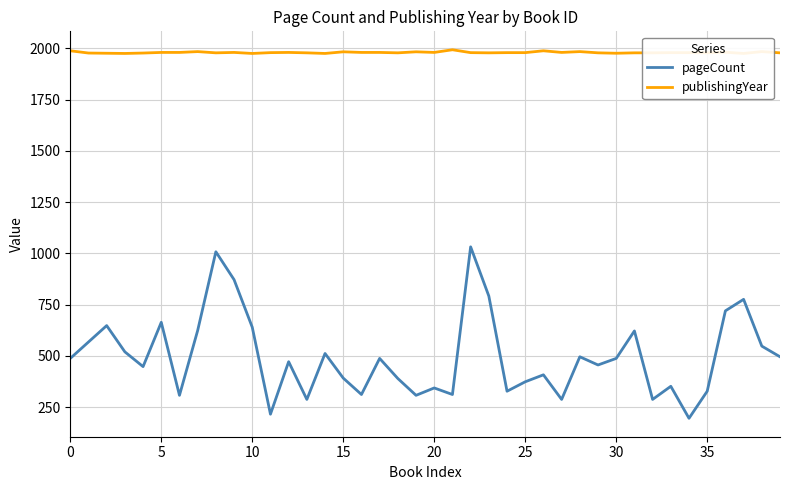

At which label does pageCount reach its peak?

22